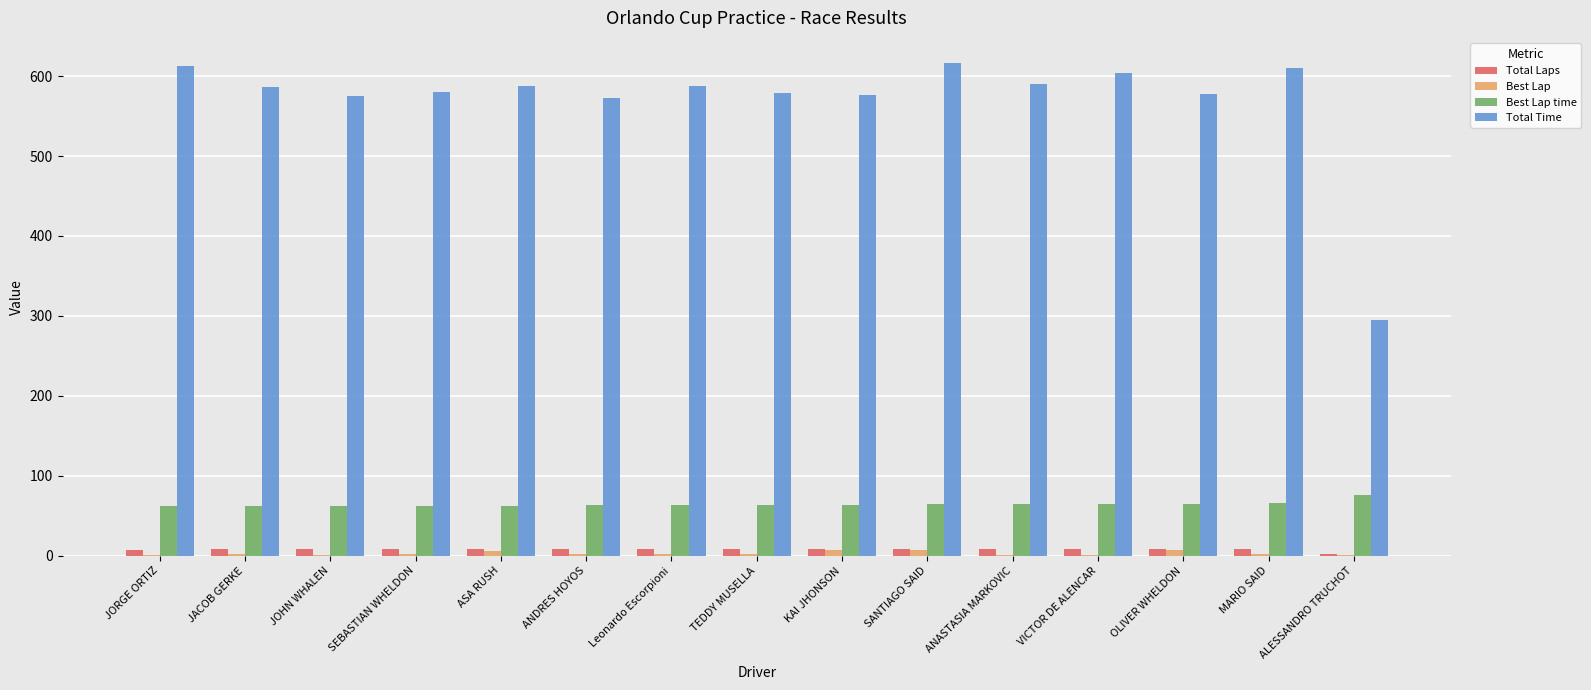

Which series has the largest total across all categories?

Total Time